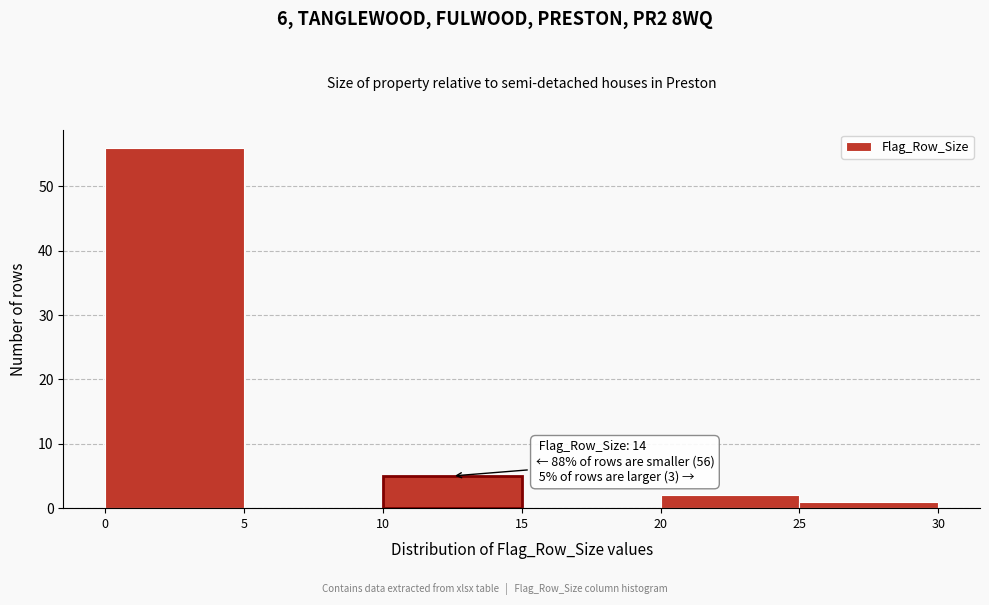

Over which range of the x-axis is the bar tallest?

0 to 5